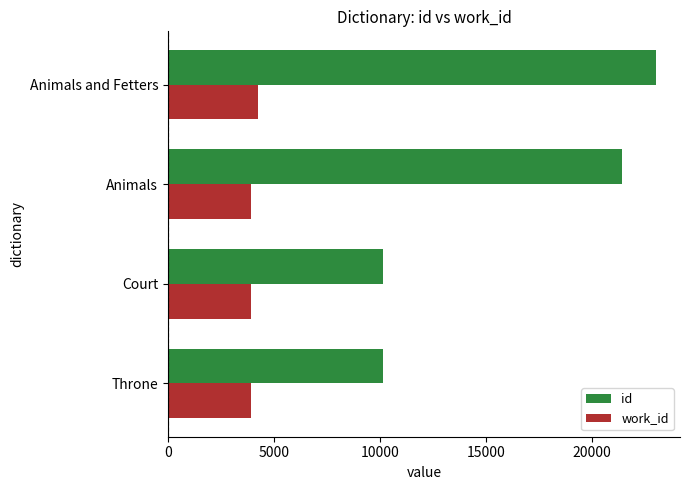

What are all the series names shown in the legend?

id, work_id